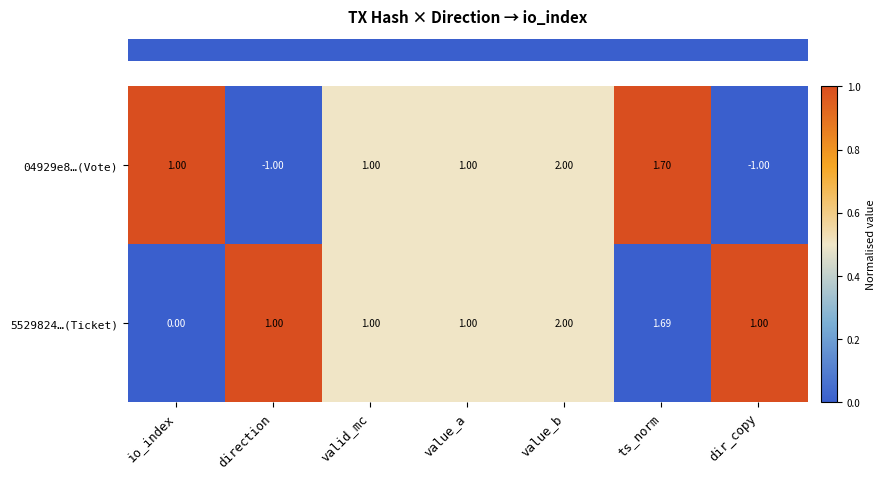

Which category has the highest value in the 5529824…(Ticket) series?

value_b